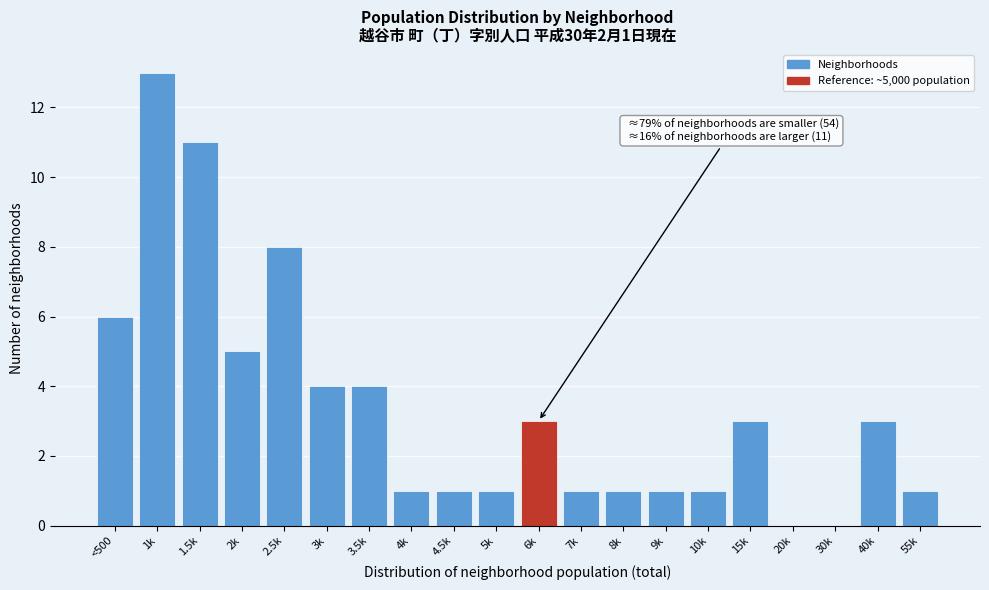

Reading left to right, list all the values displayed in this chart.

<500=6	1k=13	1.5k=11	2k=5	2.5k=8	3k=4	3.5k=4	4k=1	4.5k=1	5k=1	6k=3	7k=1	8k=1	9k=1	10k=1	15k=3	20k=0	30k=0	40k=3	55k=1